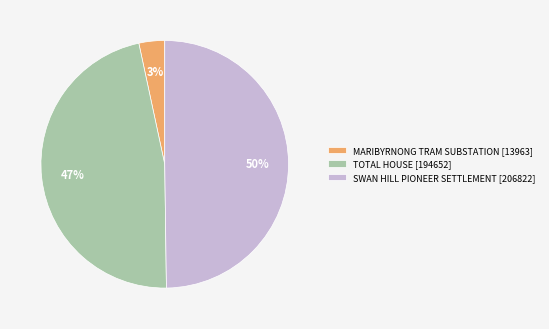

Which has a higher value, SWAN HILL PIONEER SETTLEMENT or TOTAL HOUSE?

SWAN HILL PIONEER SETTLEMENT